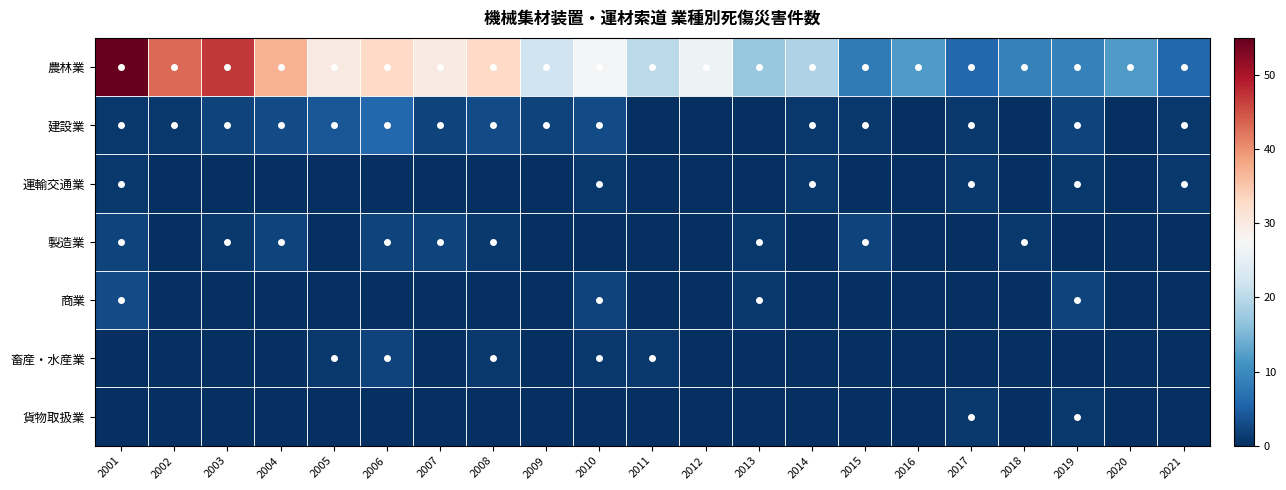

Reading left to right, list all the values displayed in this chart.

農林業: 2001=55	2002=43	2003=47	2004=37	2005=30	2006=33	2007=30	2008=33	2009=22	2010=27	2011=20	2012=26	2013=17	2014=19	2015=8	2016=12	2017=6	2018=9	2019=9	2020=12	2021=6
建設業: 2001=1	2002=1	2003=2	2004=3	2005=4	2006=6	2007=2	2008=3	2009=2	2010=3	2011=0	2012=0	2013=0	2014=1	2015=1	2016=0	2017=1	2018=0	2019=2	2020=0	2021=1
運輸交通業: 2001=1	2002=0	2003=0	2004=0	2005=0	2006=0	2007=0	2008=0	2009=0	2010=1	2011=0	2012=0	2013=0	2014=1	2015=0	2016=0	2017=1	2018=0	2019=1	2020=0	2021=1
製造業: 2001=2	2002=0	2003=1	2004=2	2005=0	2006=2	2007=2	2008=1	2009=0	2010=0	2011=0	2012=0	2013=1	2014=0	2015=2	2016=0	2017=0	2018=1	2019=0	2020=0	2021=0
商業: 2001=3	2002=0	2003=0	2004=0	2005=0	2006=0	2007=0	2008=0	2009=0	2010=2	2011=0	2012=0	2013=1	2014=0	2015=0	2016=0	2017=0	2018=0	2019=2	2020=0	2021=0
畜産・水産業: 2001=0	2002=0	2003=0	2004=0	2005=1	2006=2	2007=0	2008=1	2009=0	2010=1	2011=1	2012=0	2013=0	2014=0	2015=0	2016=0	2017=0	2018=0	2019=0	2020=0	2021=0
貨物取扱業: 2001=0	2002=0	2003=0	2004=0	2005=0	2006=0	2007=0	2008=0	2009=0	2010=0	2011=0	2012=0	2013=0	2014=0	2015=0	2016=0	2017=1	2018=0	2019=1	2020=0	2021=0